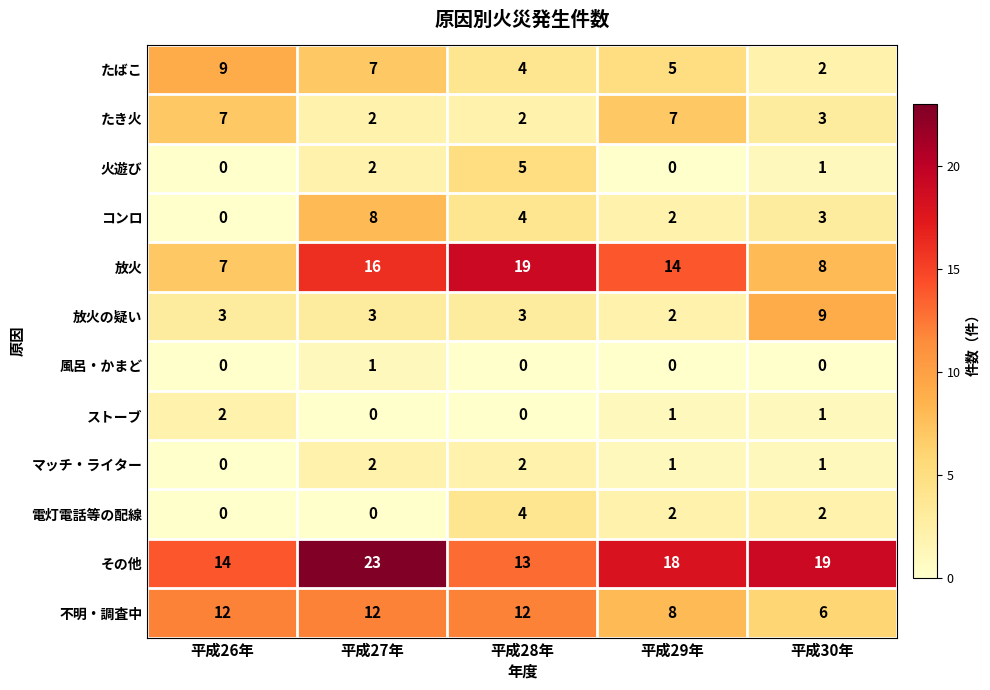

How many values in 風呂・かまど are above zero?

1